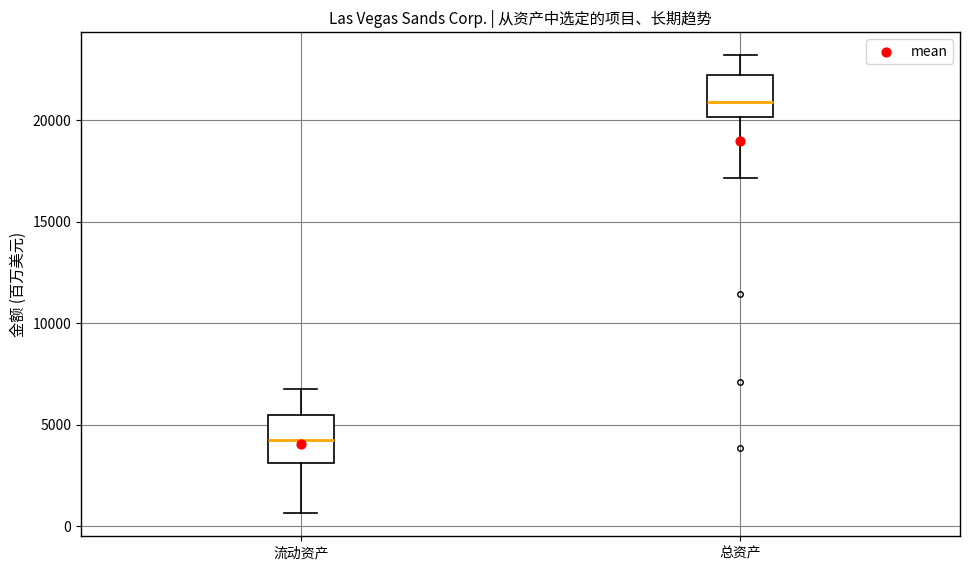

Where is the upper edge of the box for 总资产 on the y-axis? The values are not printed on the chart, so give them approximately, as read against the axis.

22000